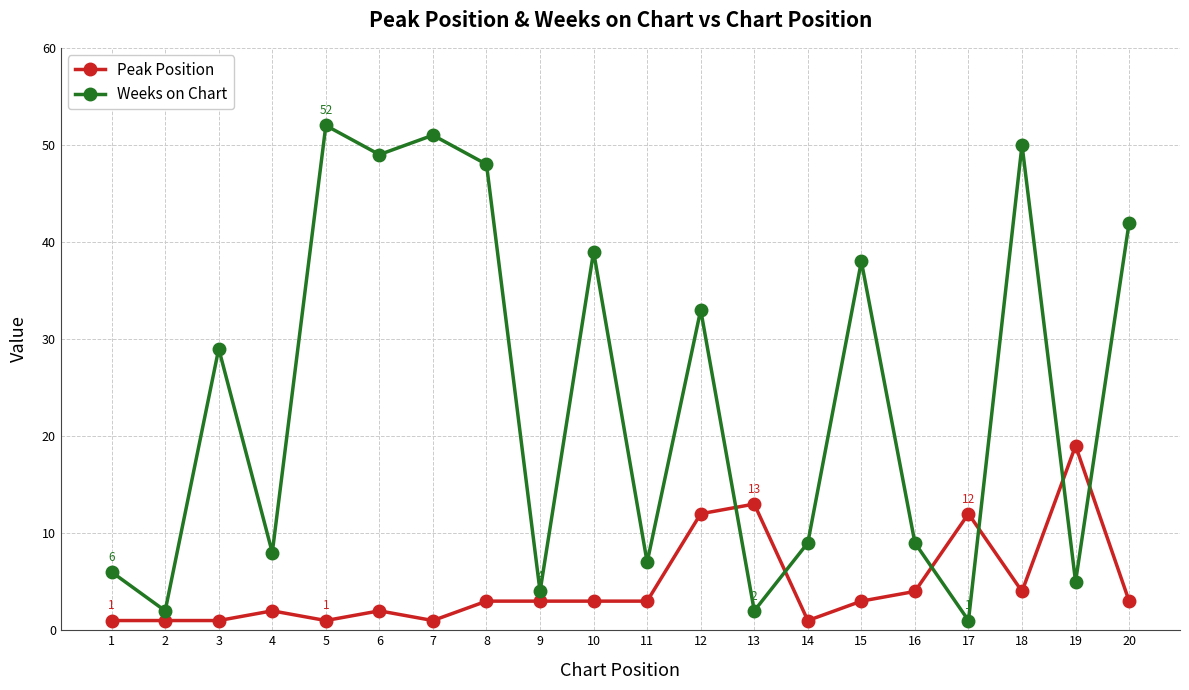

Which series ends up on top after the final intersection of Weeks on Chart and Peak Position?

Weeks on Chart